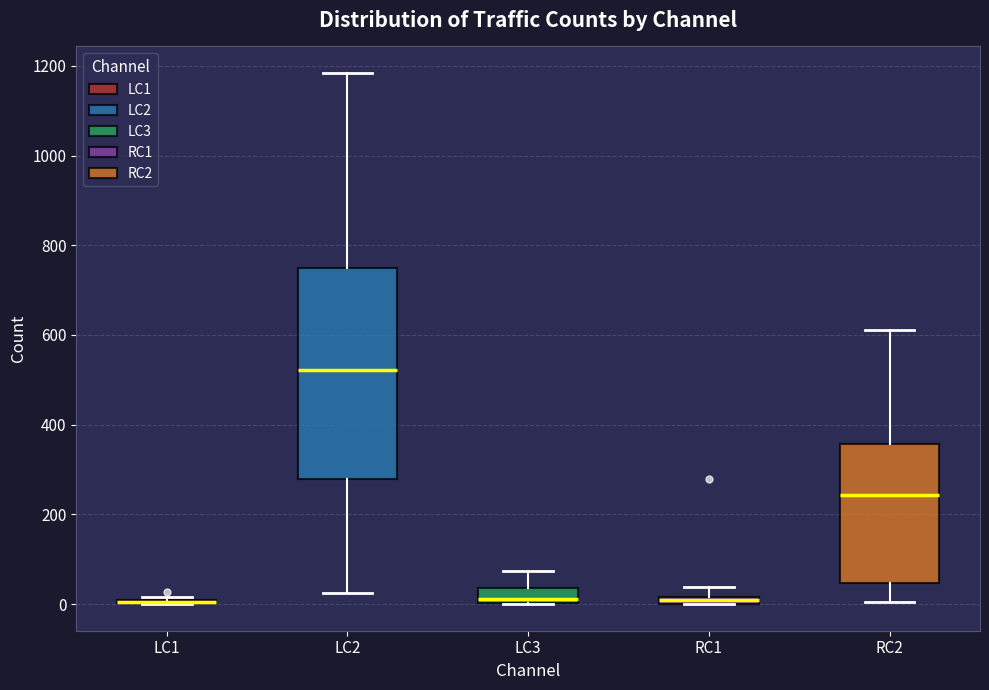

Which box is the tallest, from its lower edge to its upper edge?

LC2